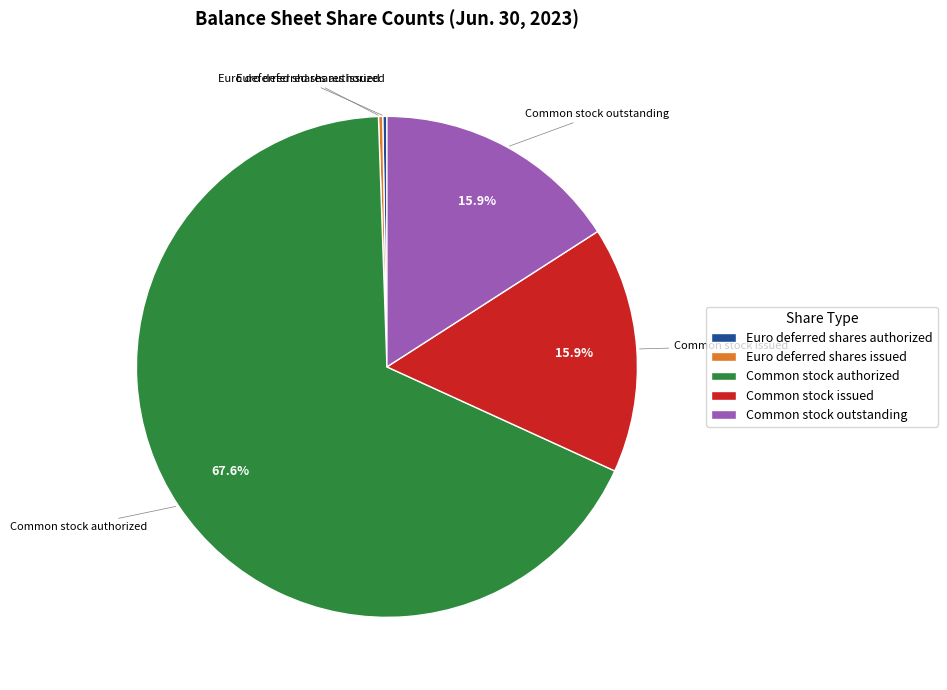

To the nearest percent, what is the difference between the largest and smallest slice percentages?

67%